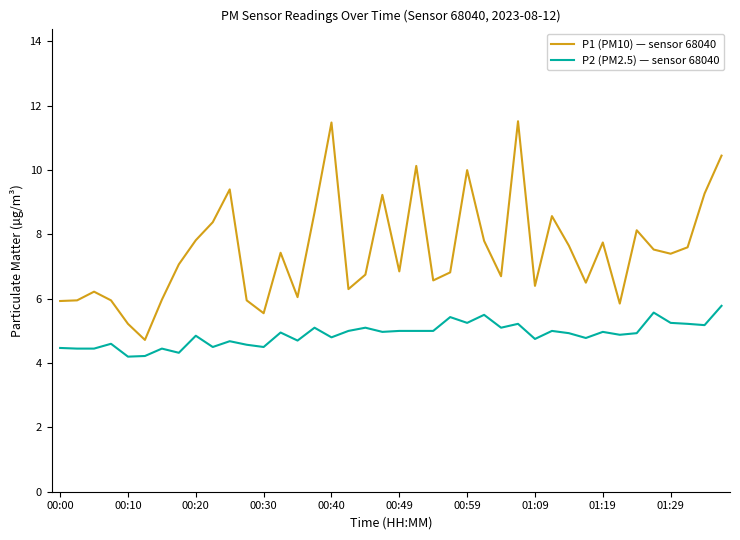

What is the lowest value of the P2 (PM2.5) — sensor 68040 series?

4.2